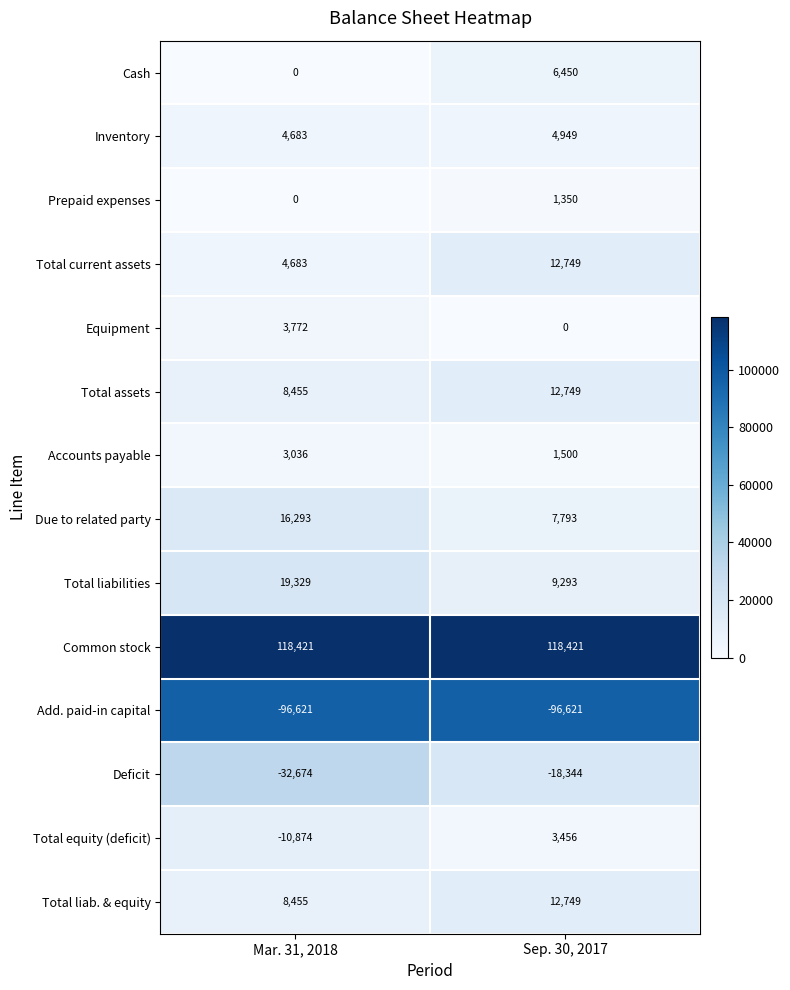

Where is Total equity (deficit) nearest to the value -3709?

Mar. 31, 2018